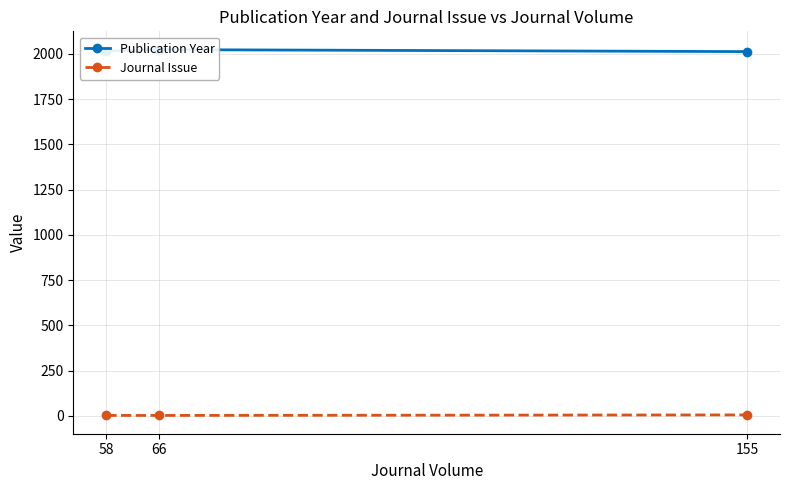

Rank the categories by Publication Year value from highest to lowest.

66, 58, 155